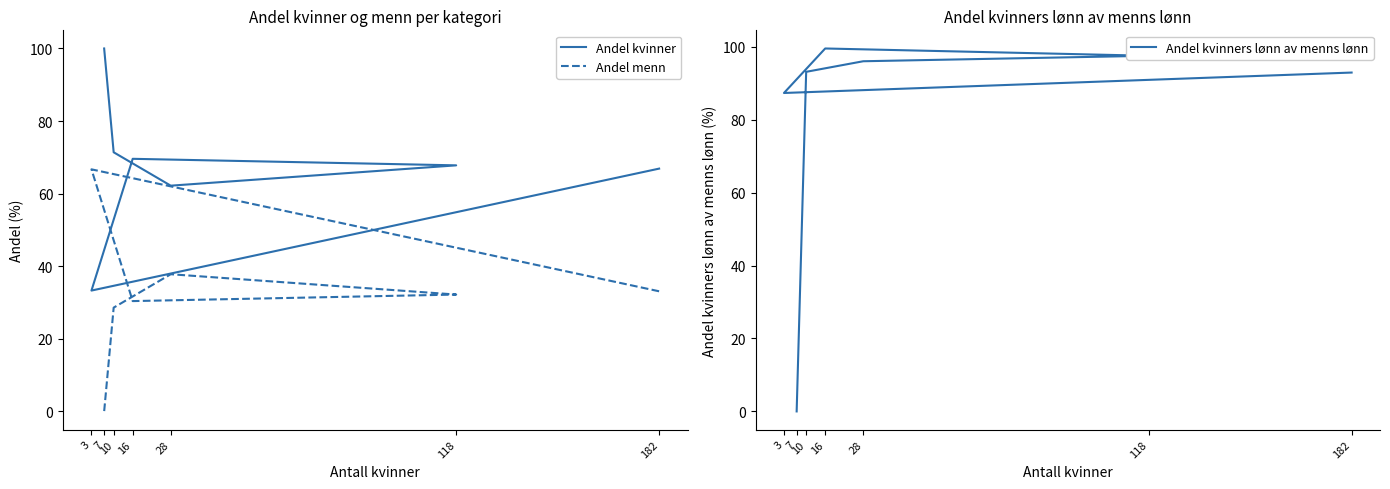

What is the difference between the Andel kvinners lønn av menns lønn values at 118 and 182?

4.6